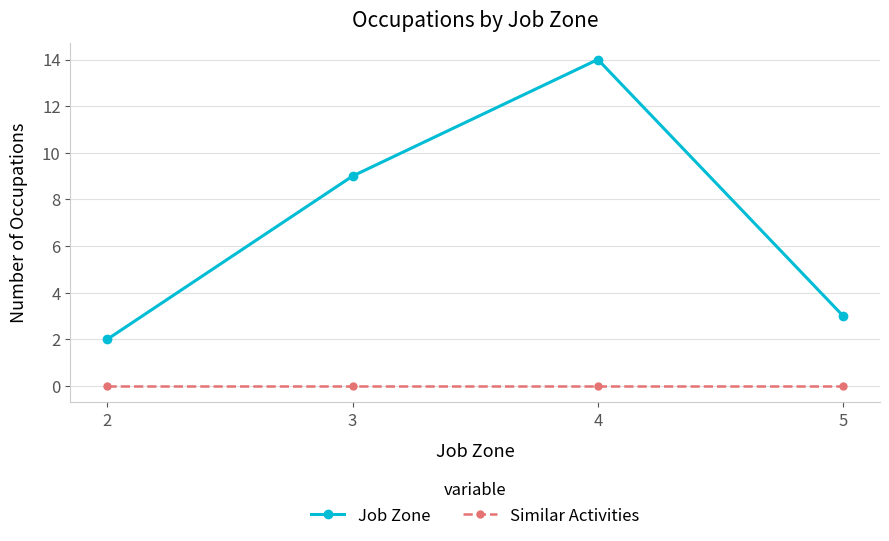

Reading left to right, list all the values displayed in this chart.

Job Zone: 2=2	3=9	4=14	5=3
Similar Activities: 2=0	3=0	4=0	5=0